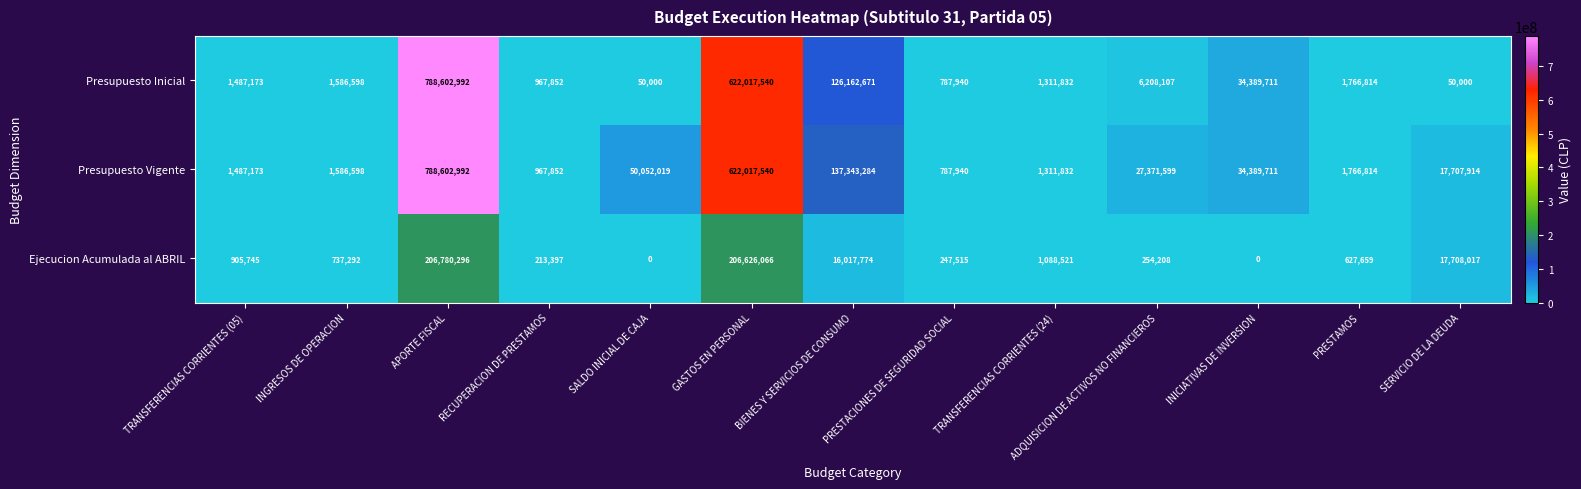

What is the maximum value for Presupuesto Inicial?

788602992